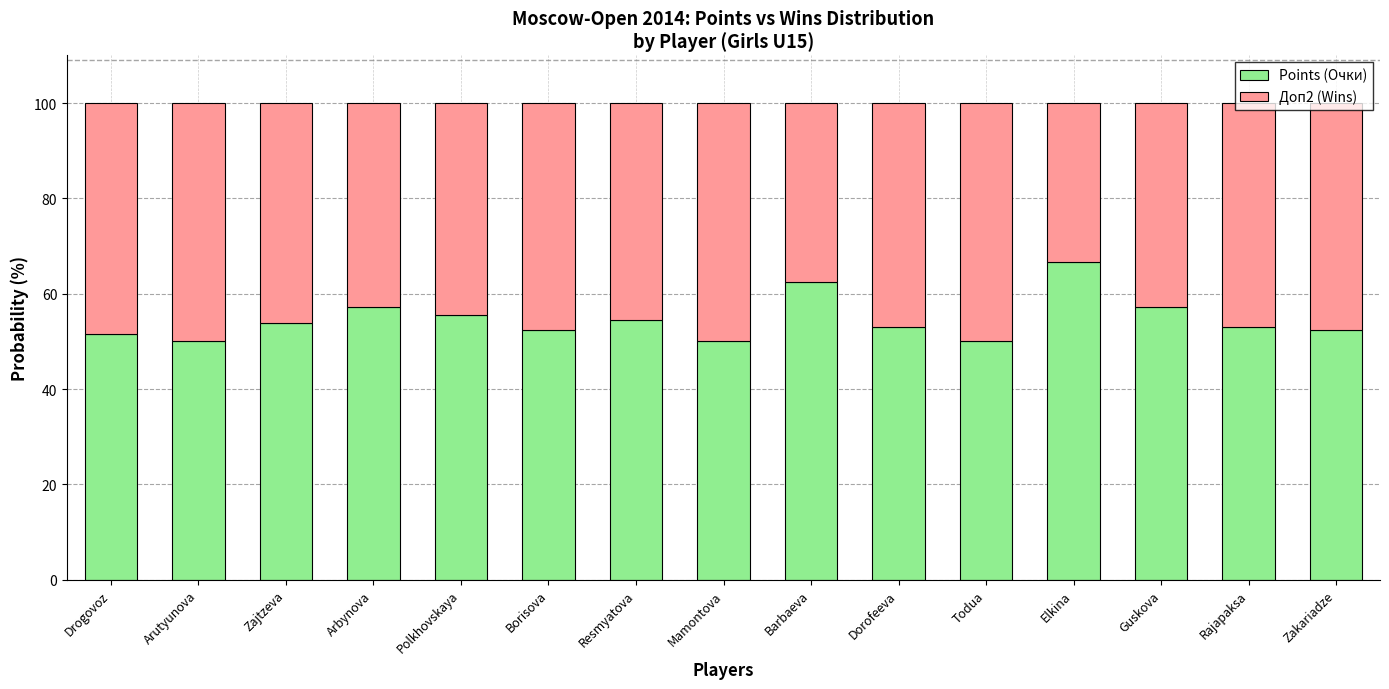

What is the lowest value of the Points (Очки) series?

50.0